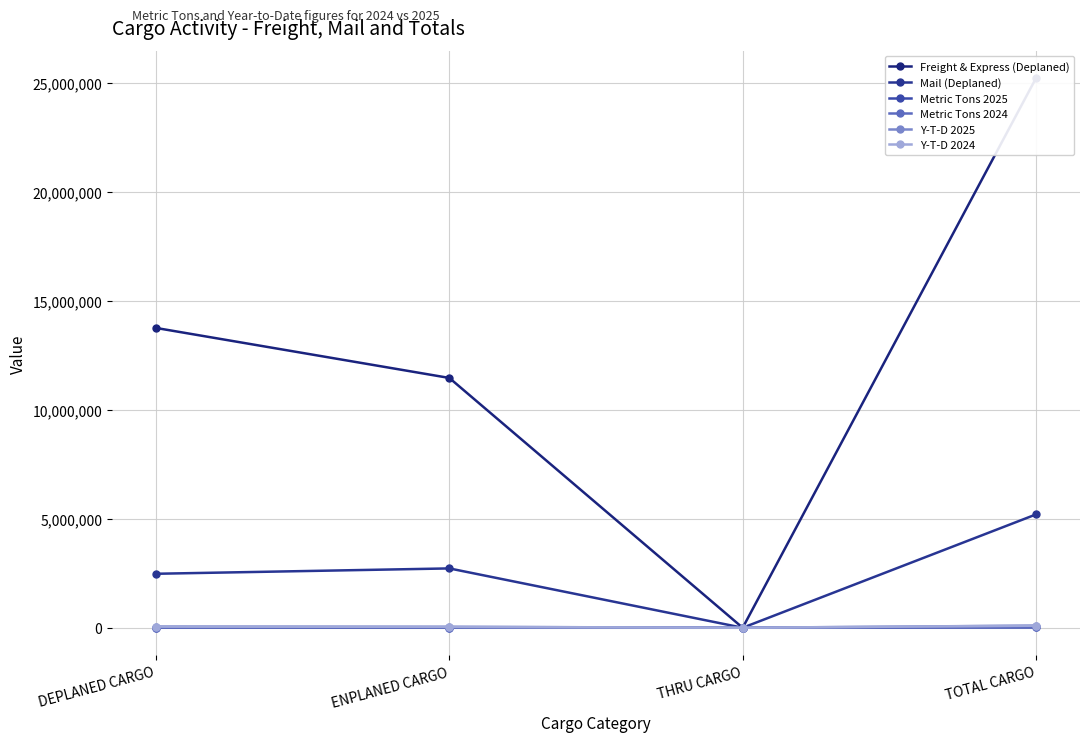

What position from the right is DEPLANED CARGO?

4